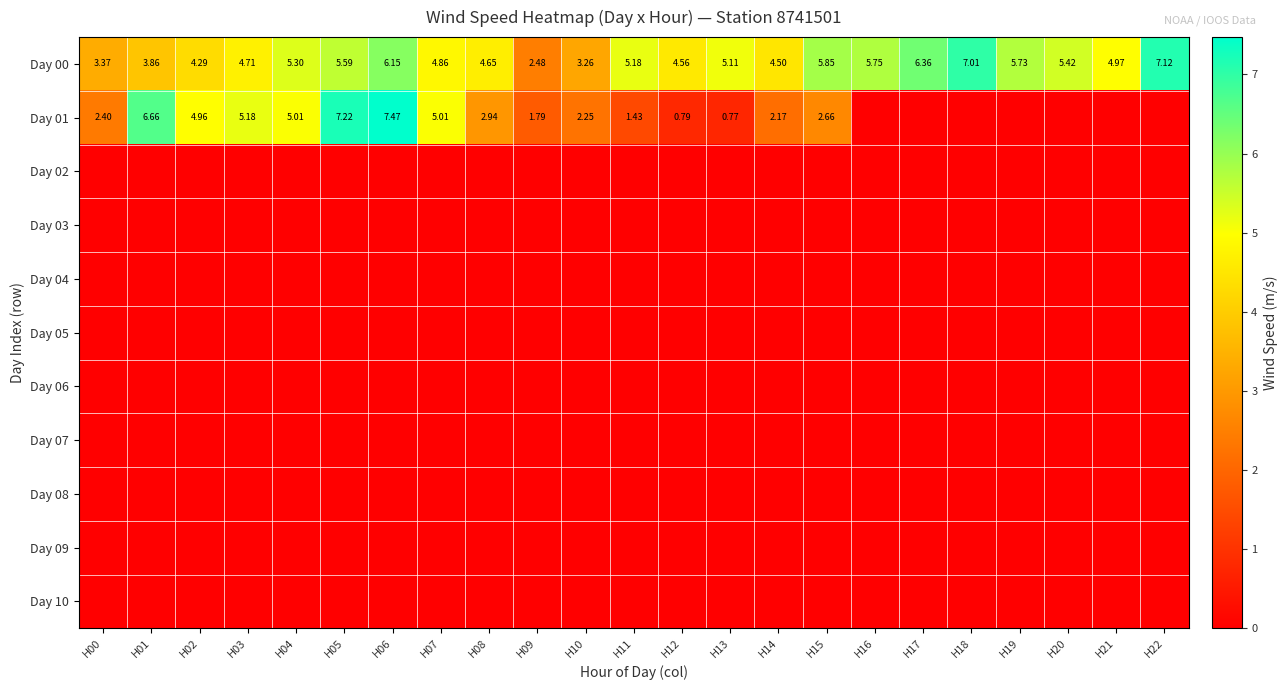

The value of Day 00 at H20 is 8.8. True or false?

False